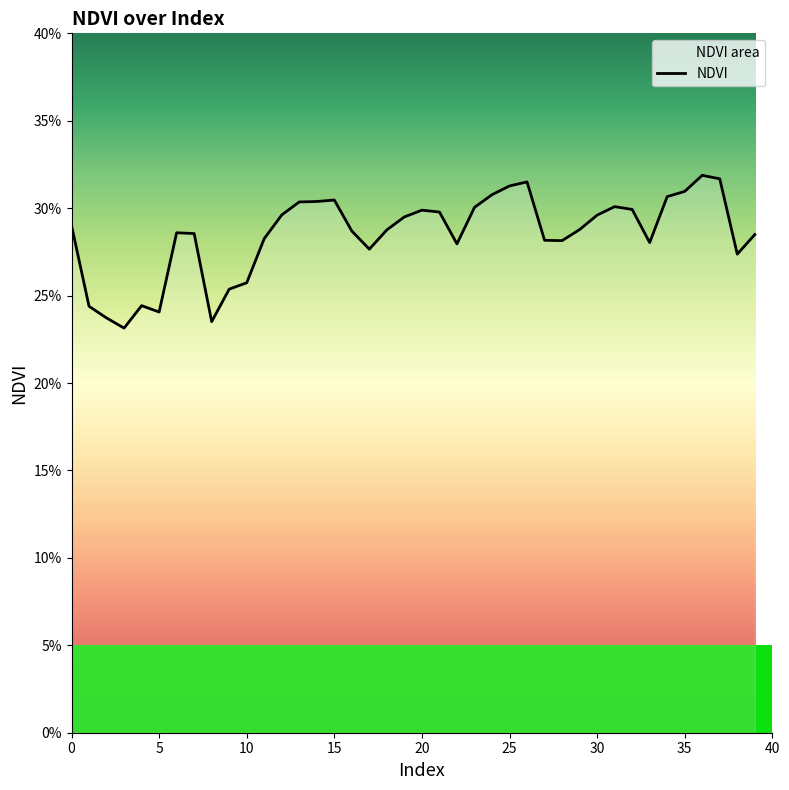

How many series are shown in this chart?

1